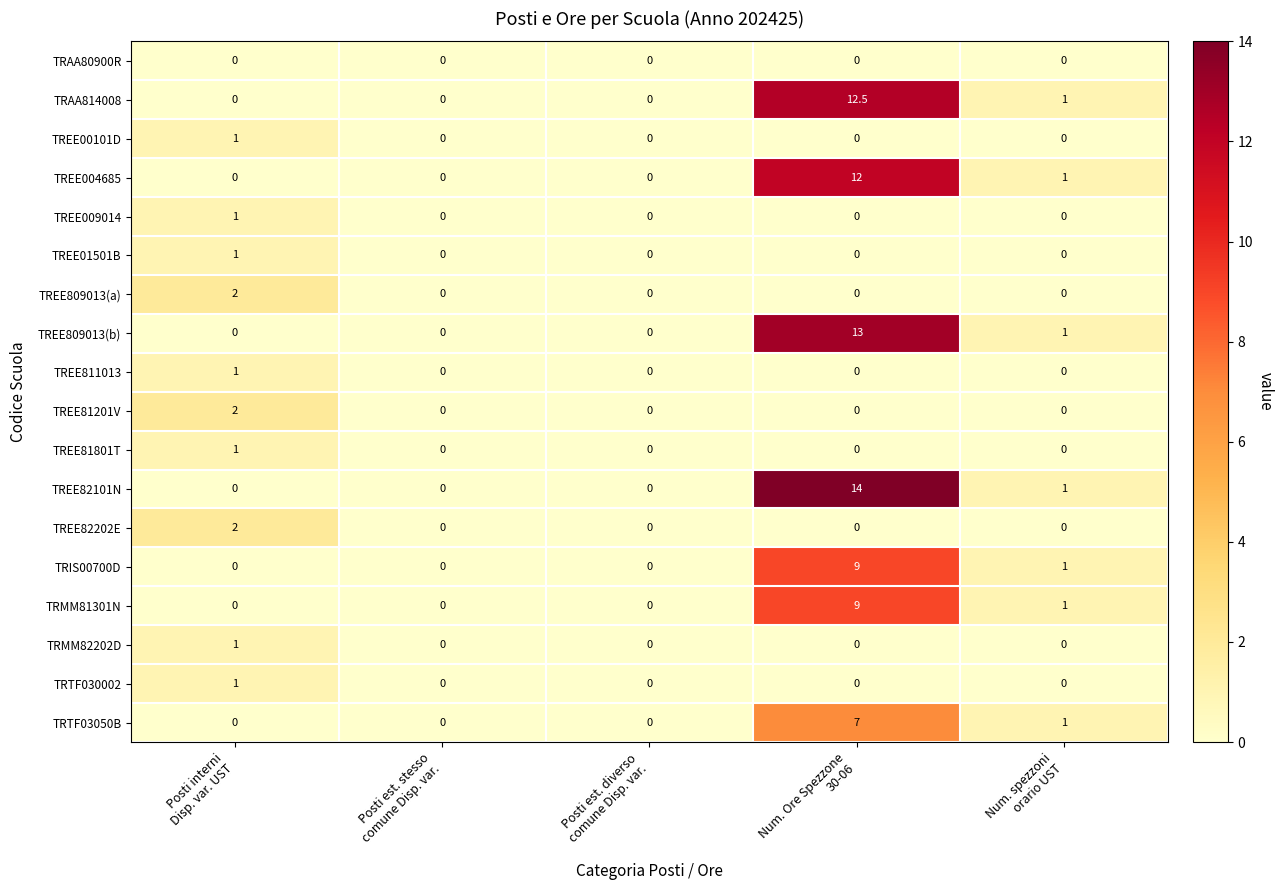

Which series has the widest spread of values?

TREE82101N